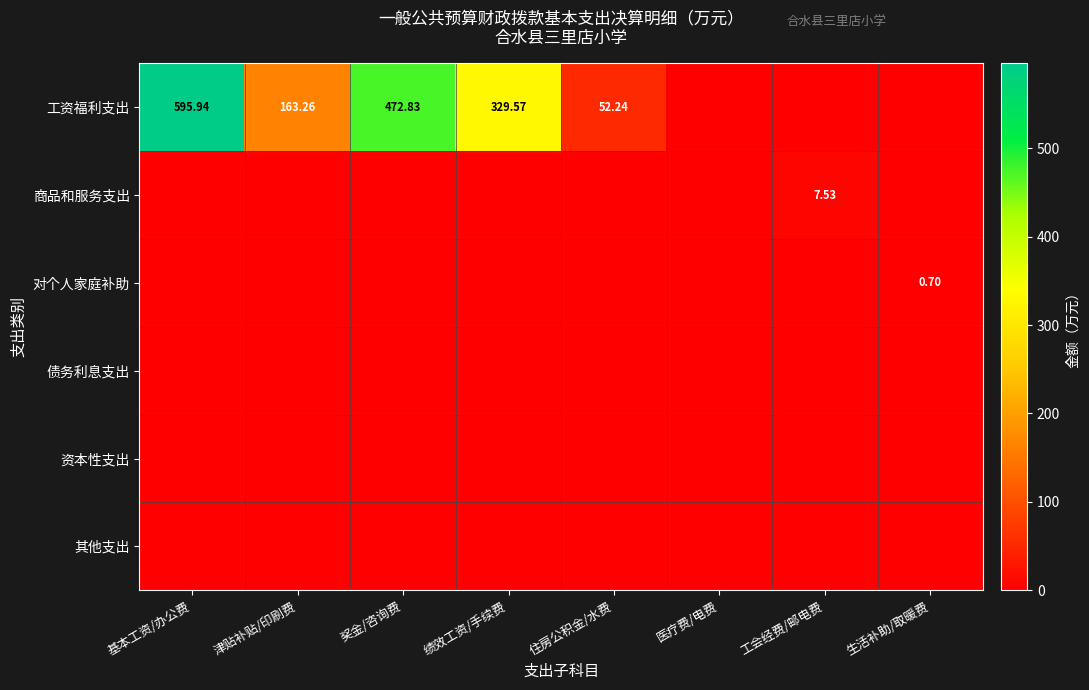

At which category is the sum across all series the highest?

基本工资/办公费